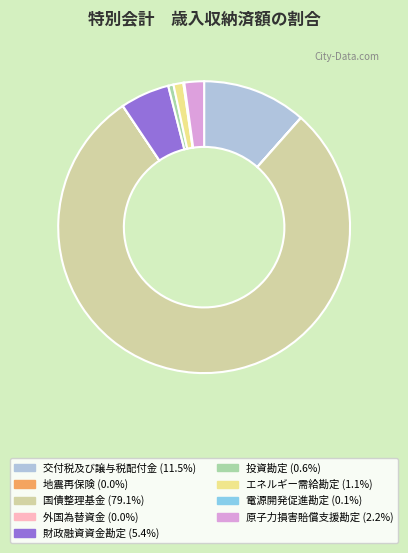

Between 交付税及び譲与税配付金 and 原子力損害賠償支援勘定, which is larger?

交付税及び譲与税配付金